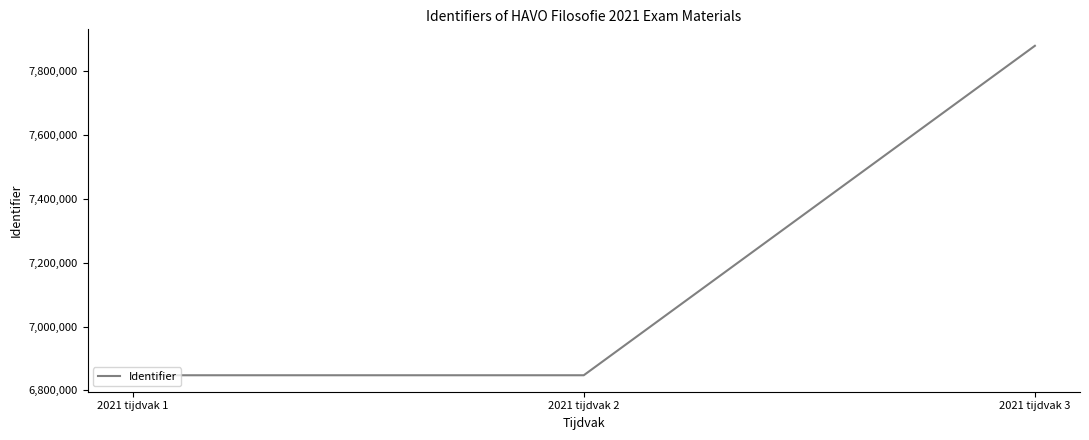

What is the greatest value displayed?

7878930